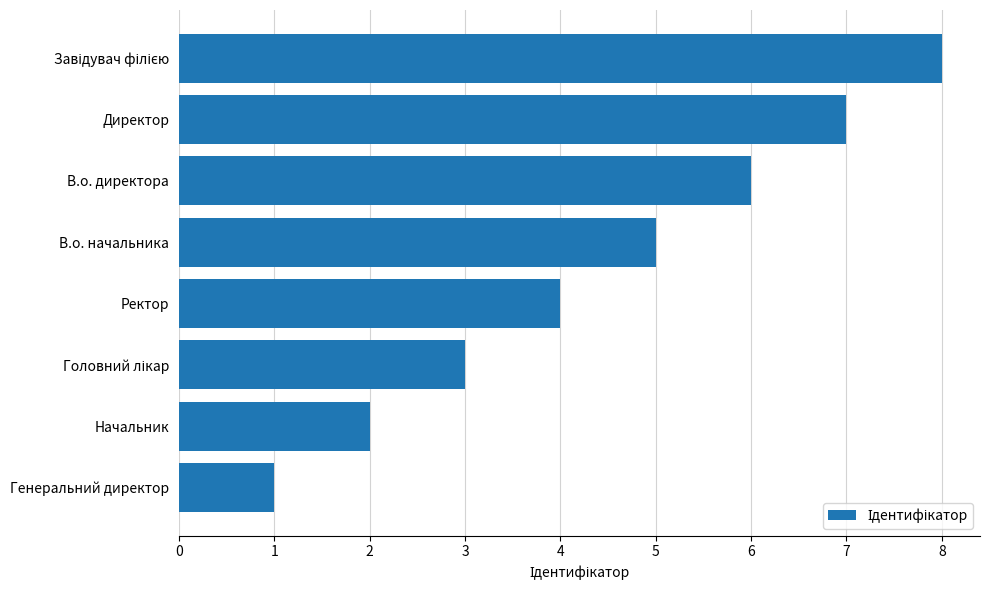

Approximately how many times larger is the value at Ректор compared to Начальник?

2.0